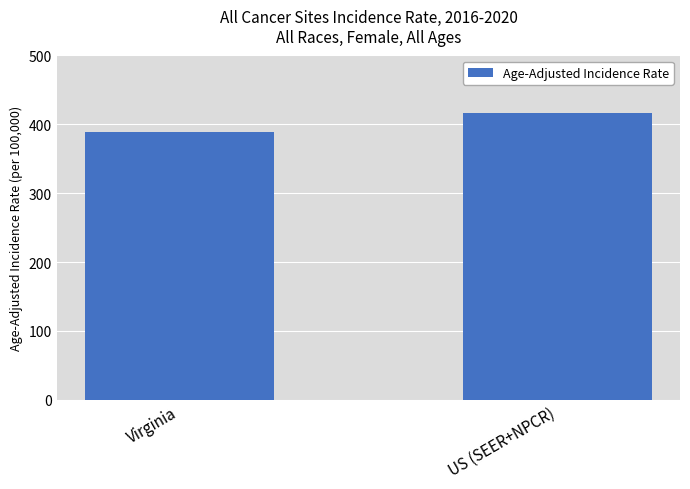

Does the chart contain stacked bars?

No